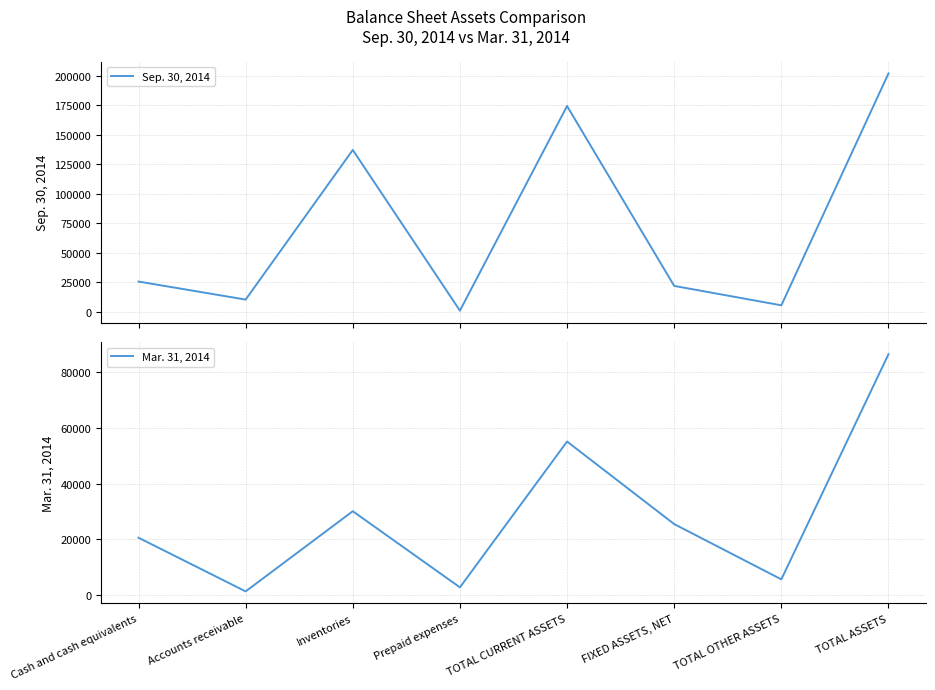

How many interior local peaks does the Mar. 31, 2014 series have?

2